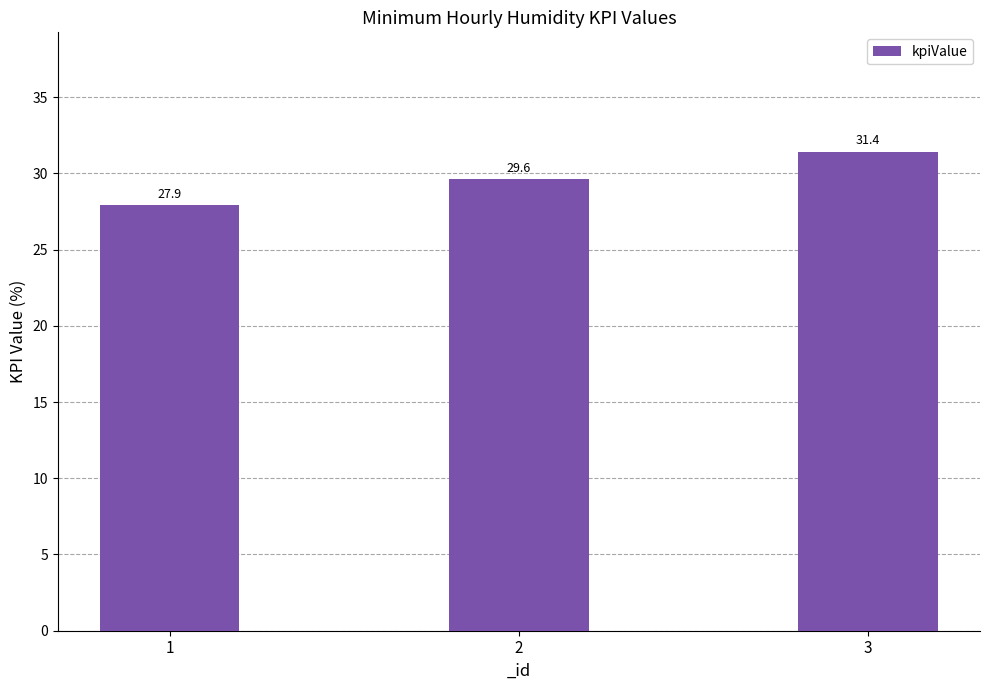

Does the chart contain any negative values?

No